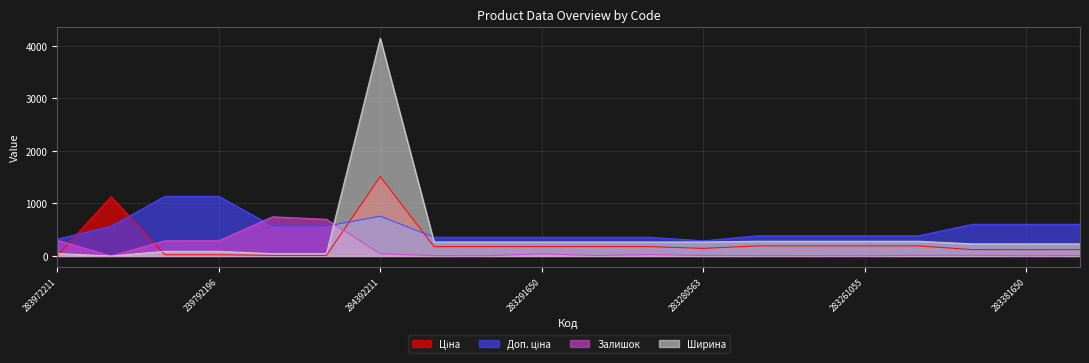

What is the label of the 4th point from the left?

239792196